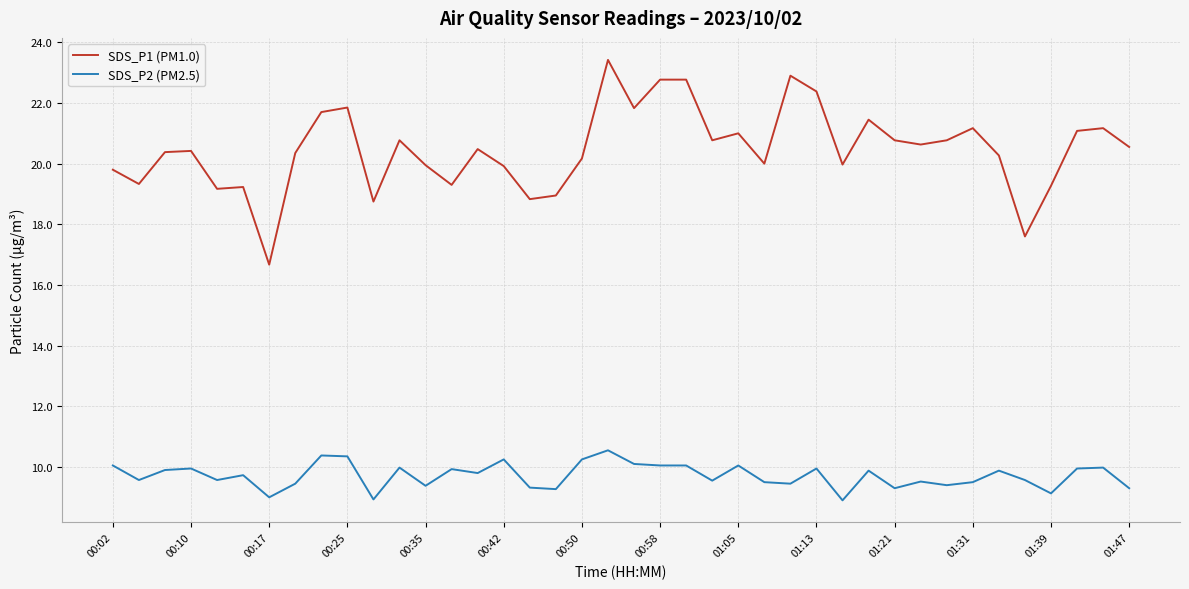

Which series has the largest total across all categories?

SDS_P1 (PM1.0)